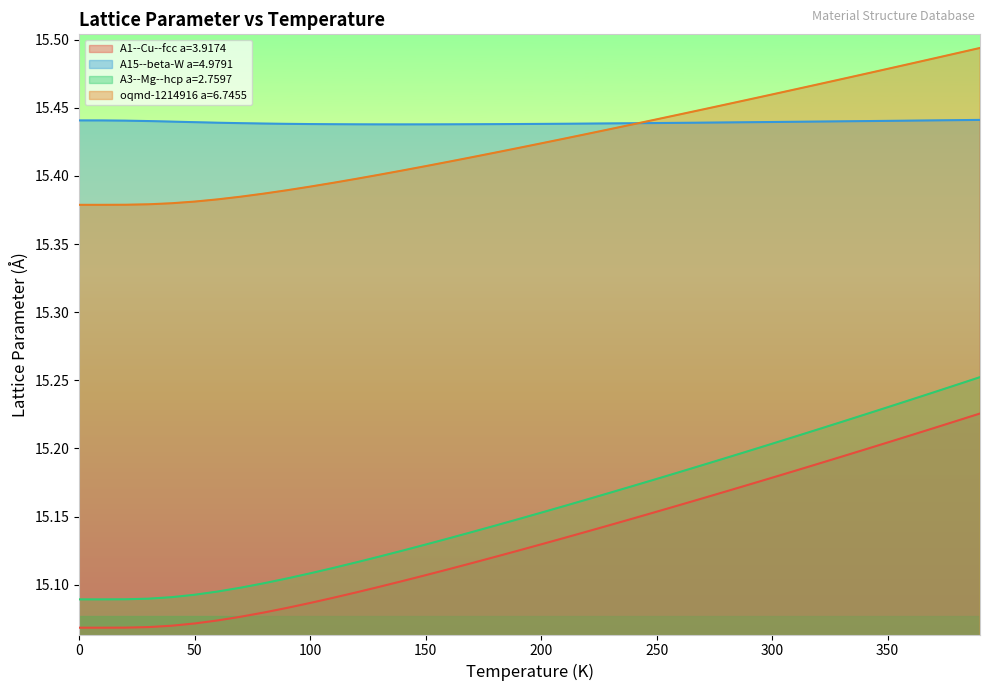

True or false: A3--Mg--hcp a=2.7597 and A15--beta-W a=4.9791 intersect in this chart.

False